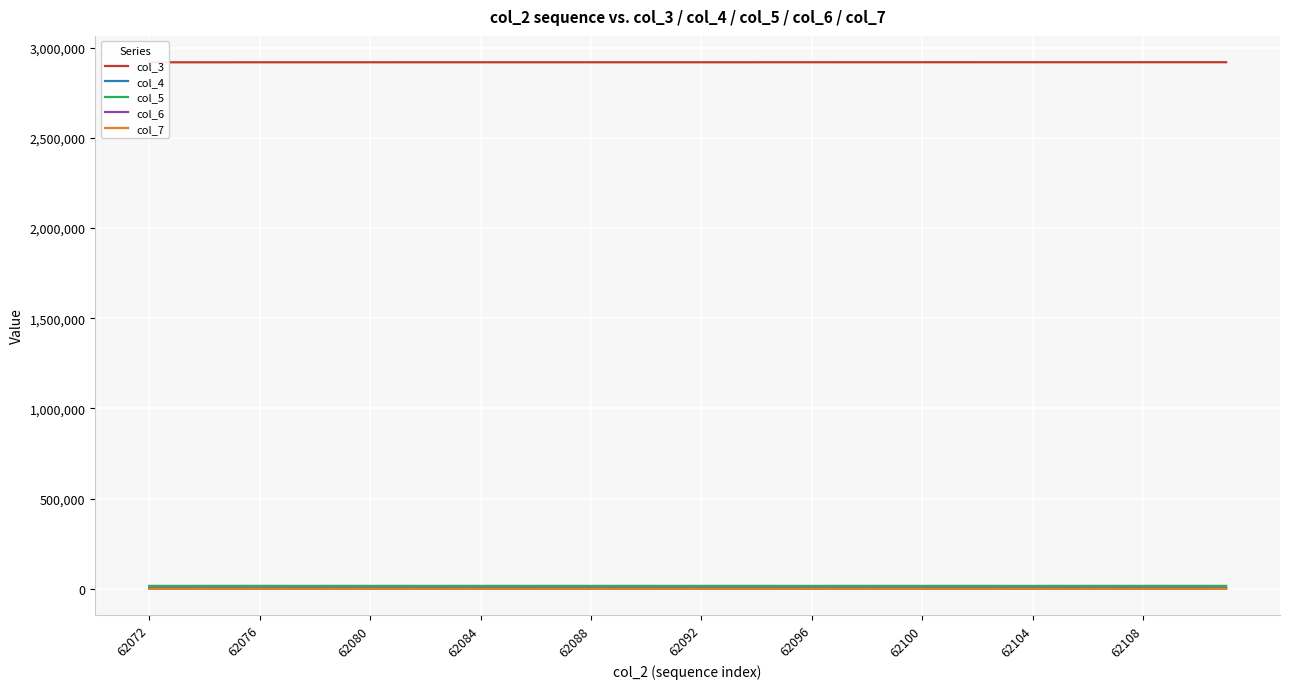

Does the chart display data point markers on the line(s)?

No